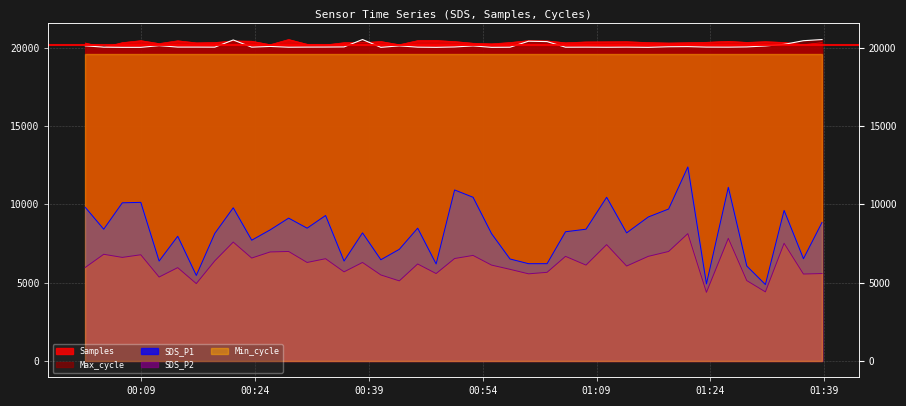

Where does the SDS_P2 series first go above 6288?

2023/05/09 00:04:04